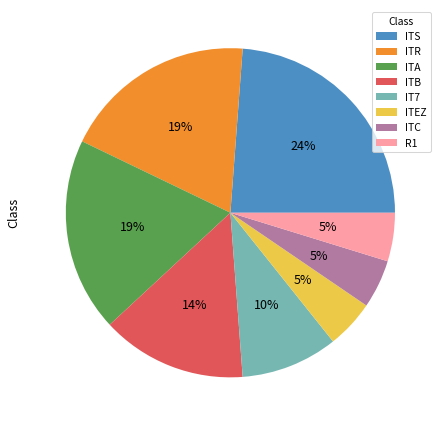

What is the largest slice in the pie chart?

ITS